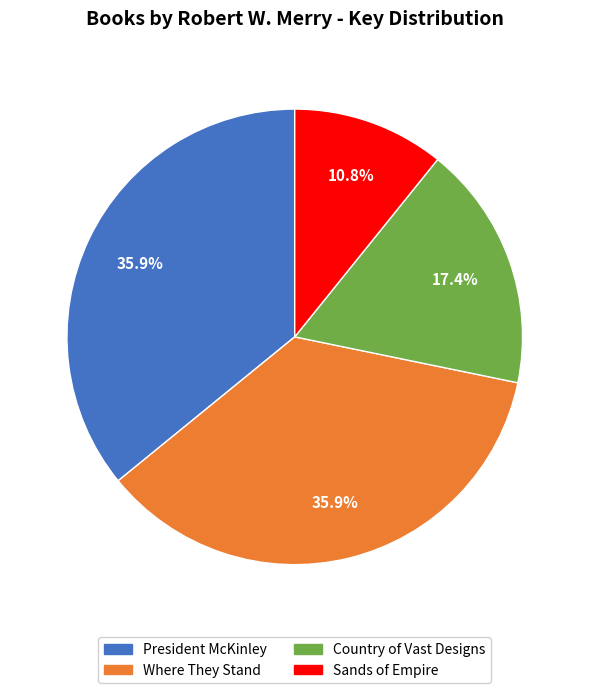

To the nearest percent, what percentage of the pie is President McKinley?

36%